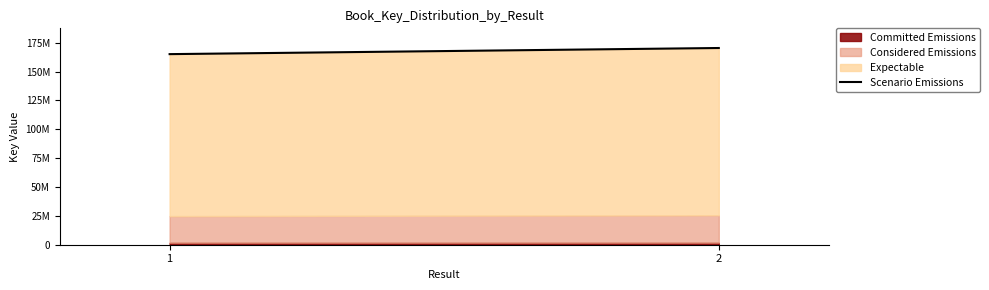

Between 1 and 2, which is larger?

2